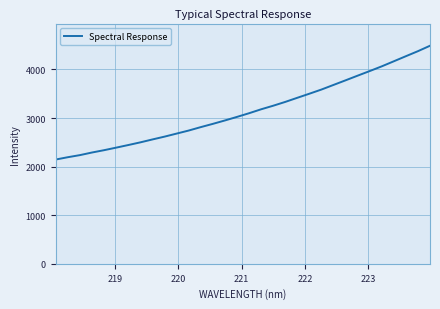

Is this an area chart (filled region under the line)?

No